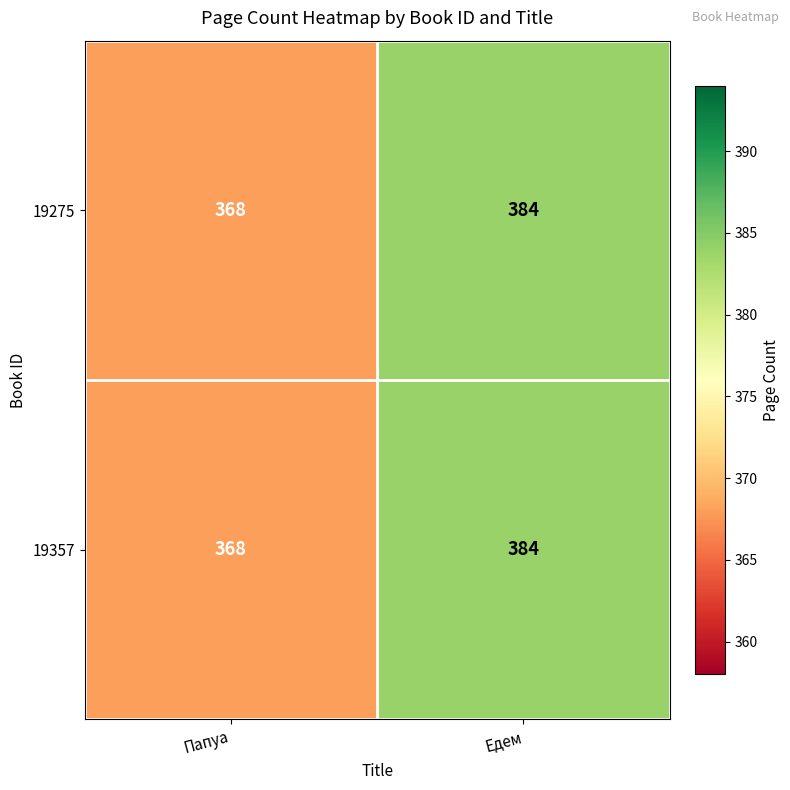

At which category is the sum across all series the highest?

Едем